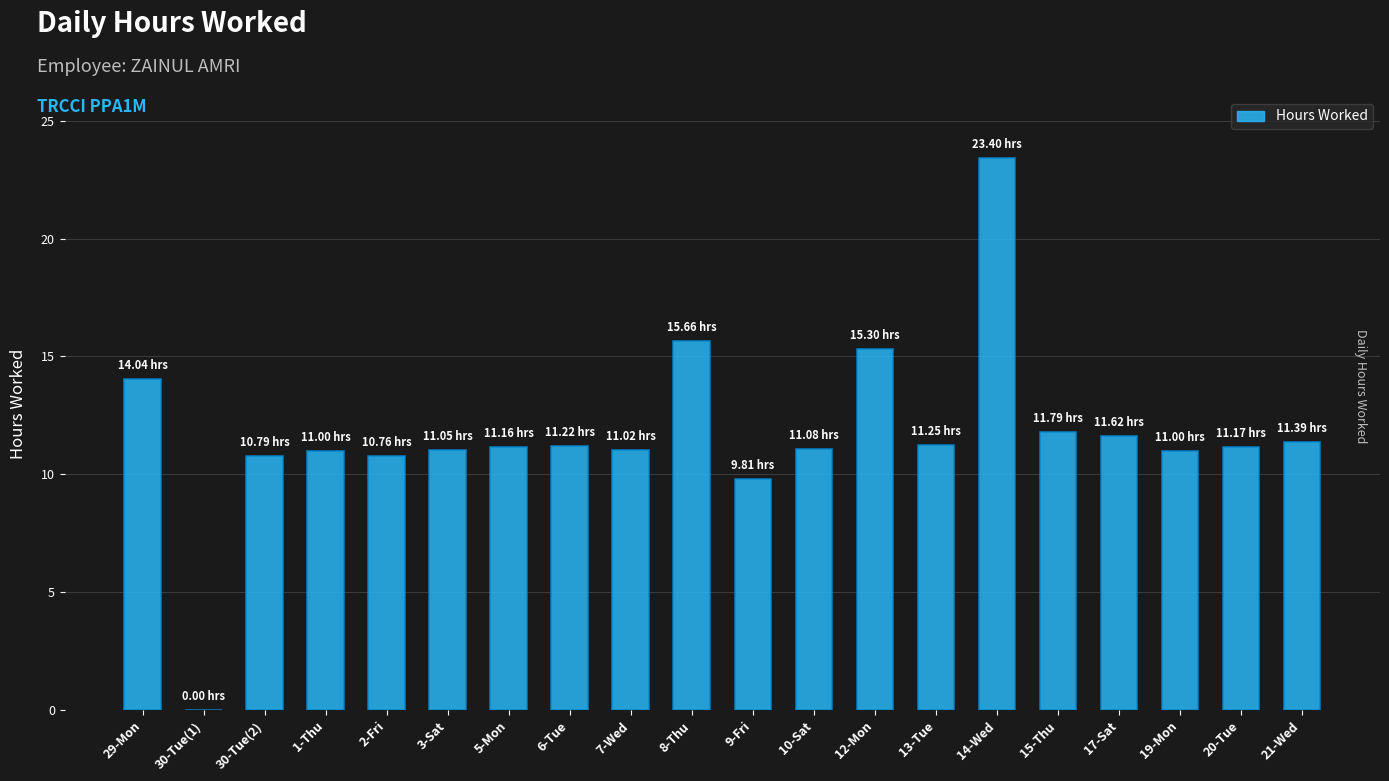

The chart shows a value of 3.7 at 20-Tue. True or false?

False